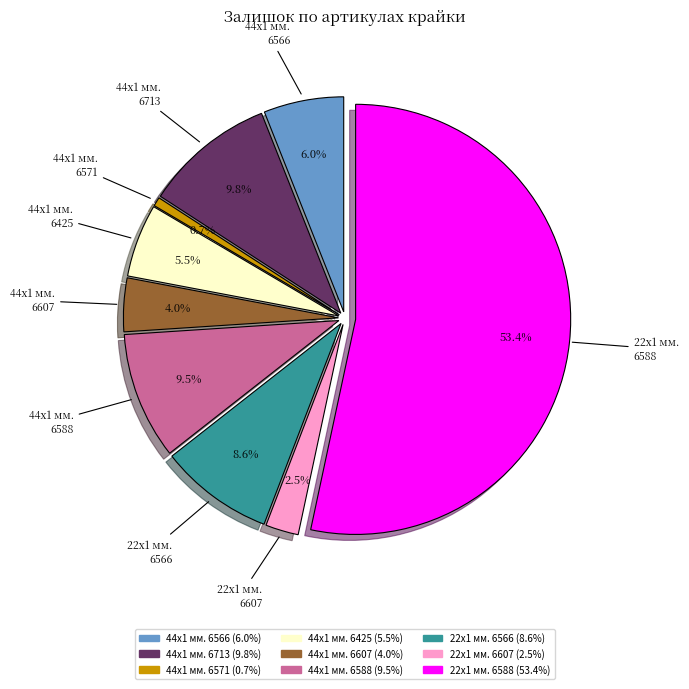

Rank the categories by value from lowest to highest.

Крайка 44x1 мм. Палермо 6571, Крайка 22x1 мм. Палермо 6607, Крайка 44x1 мм. Палермо 6607, Крайка 44x1 мм. Палермо 6425, Крайка 44x1 мм. Палермо 6566, Крайка 22x1 мм. Палермо 6566, Крайка 44x1 мм. Палермо 6588, Крайка 44x1 мм. Палермо 6713, Крайка 22x1 мм. Палермо 6588